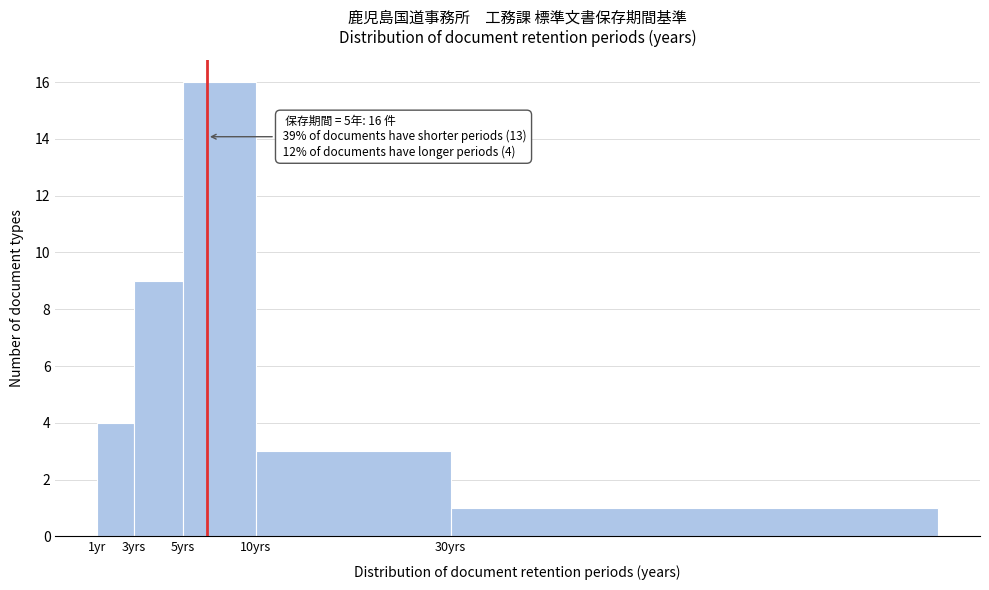

Reading left to right, transcribe all the data shown in this chart.

4	9	16	3	1